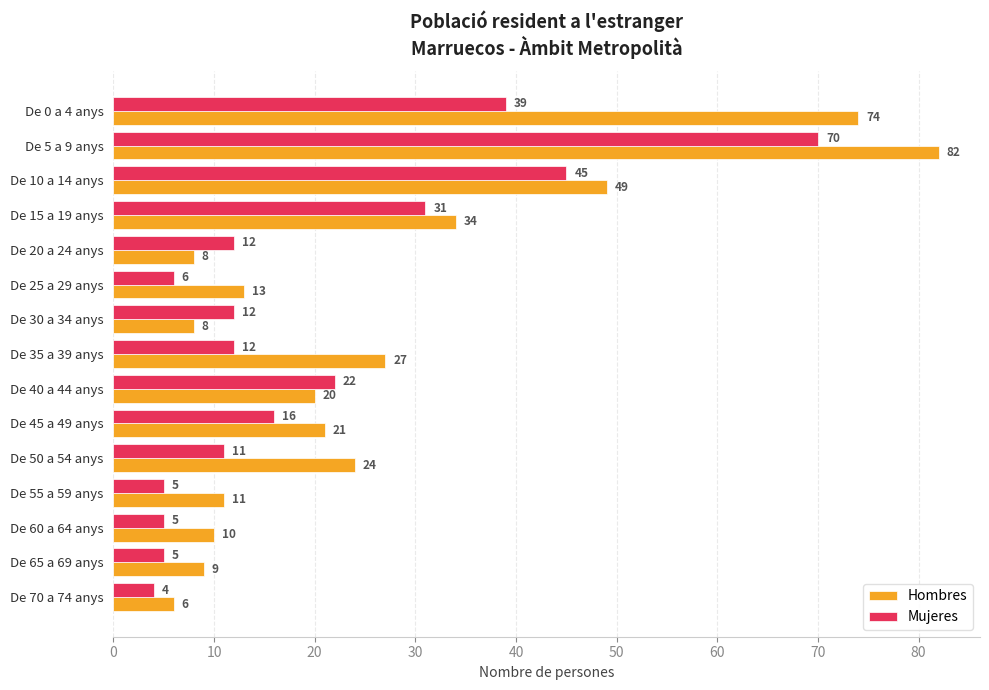

What value does the Hombres series have at De 65 a 69 anys, to the nearest 10?

10